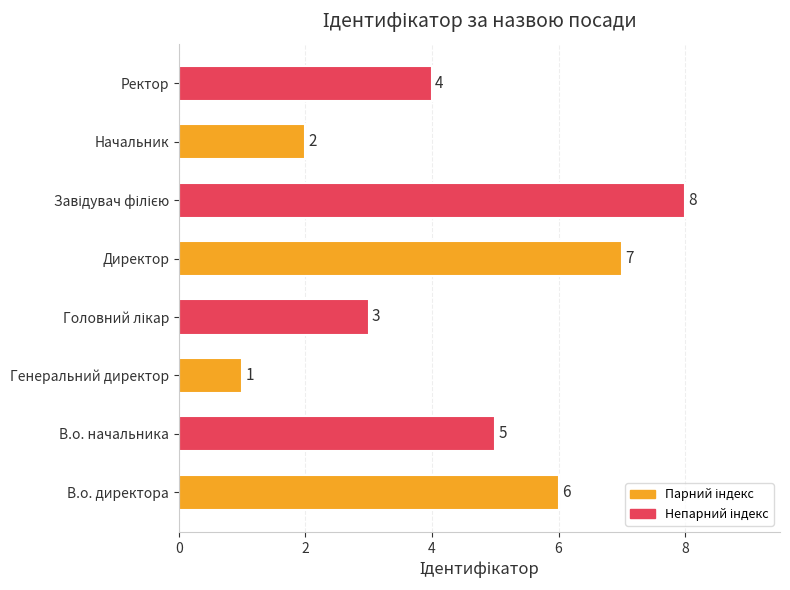

What is the difference between the maximum and minimum values?

7